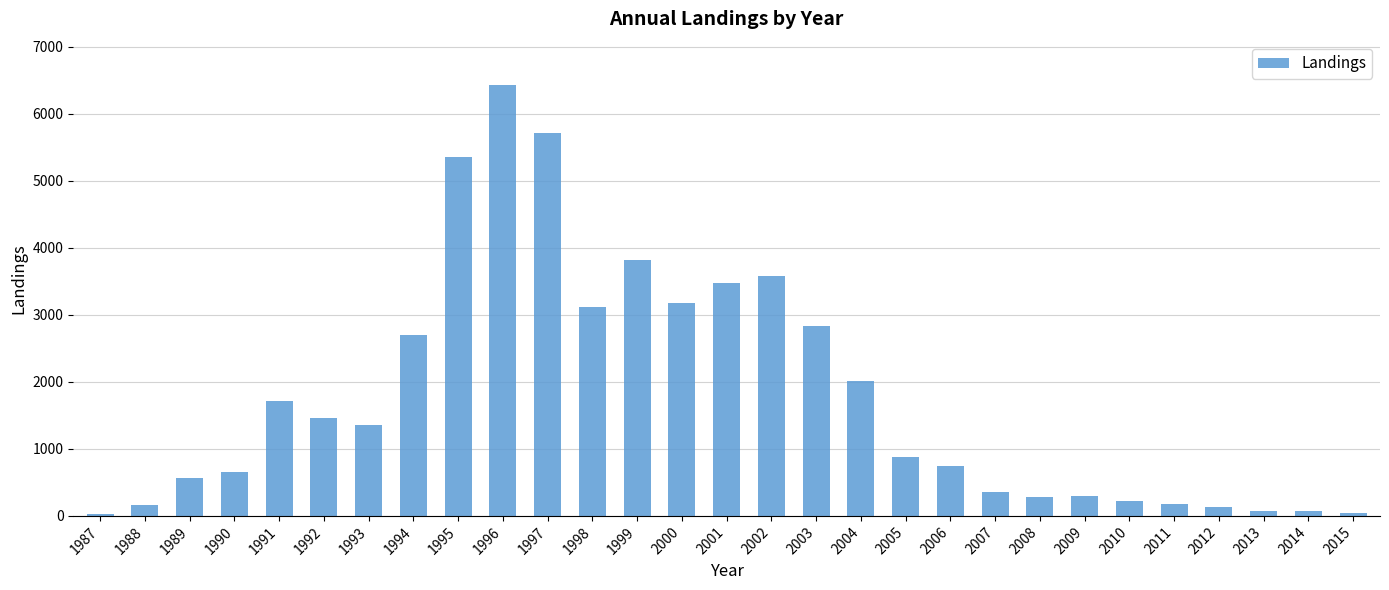

How many data points does each series have?

29